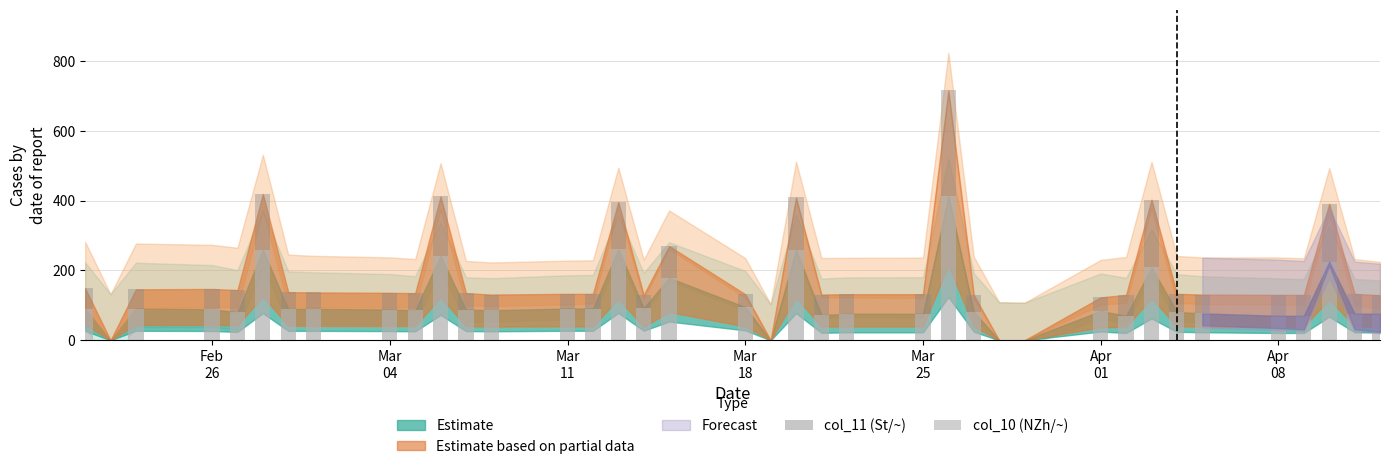

Does the chart contain stacked bars?

Yes